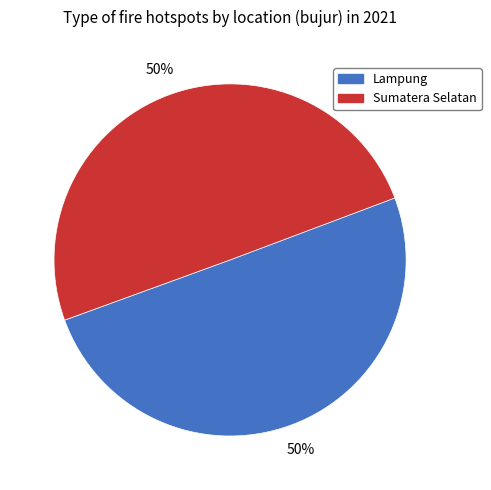

To the nearest percent, what is the average slice percentage?

50%